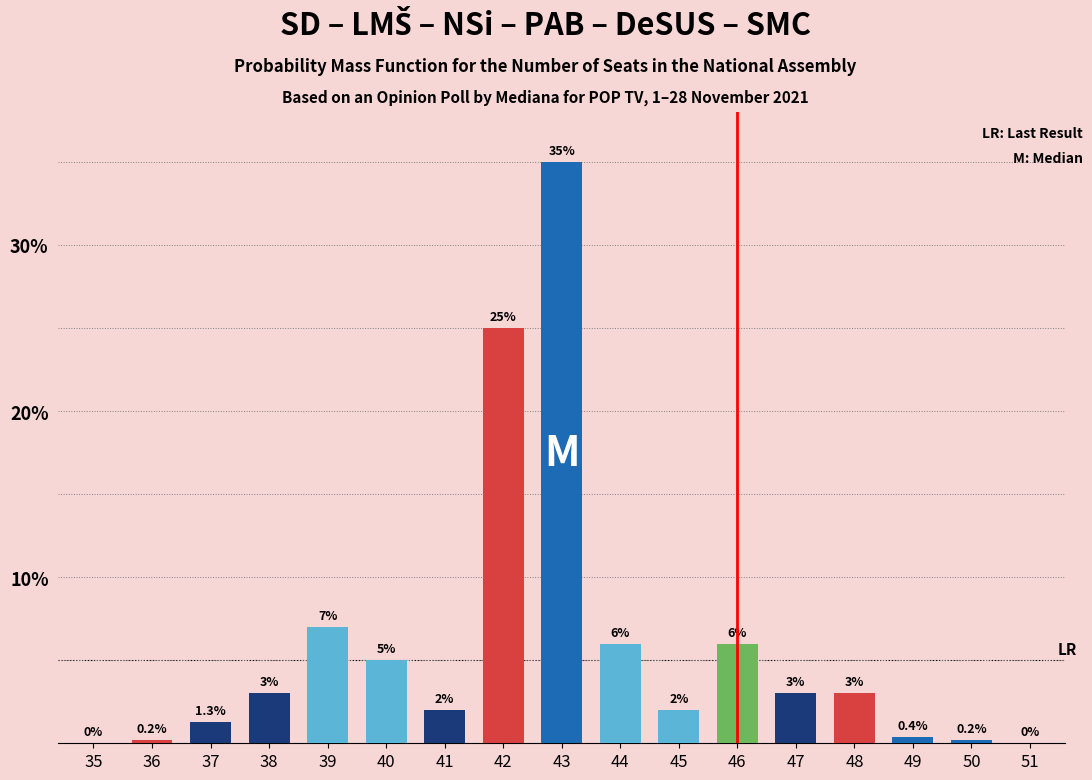

Reading left to right, transcribe all the data shown in this chart.

35=0.0	36=0.2	37=1.3	38=3.0	39=7.0	40=5.0	41=2.0	42=25.0	43=35.0	44=6.0	45=2.0	46=6.0	47=3.0	48=3.0	49=0.4	50=0.2	51=0.0